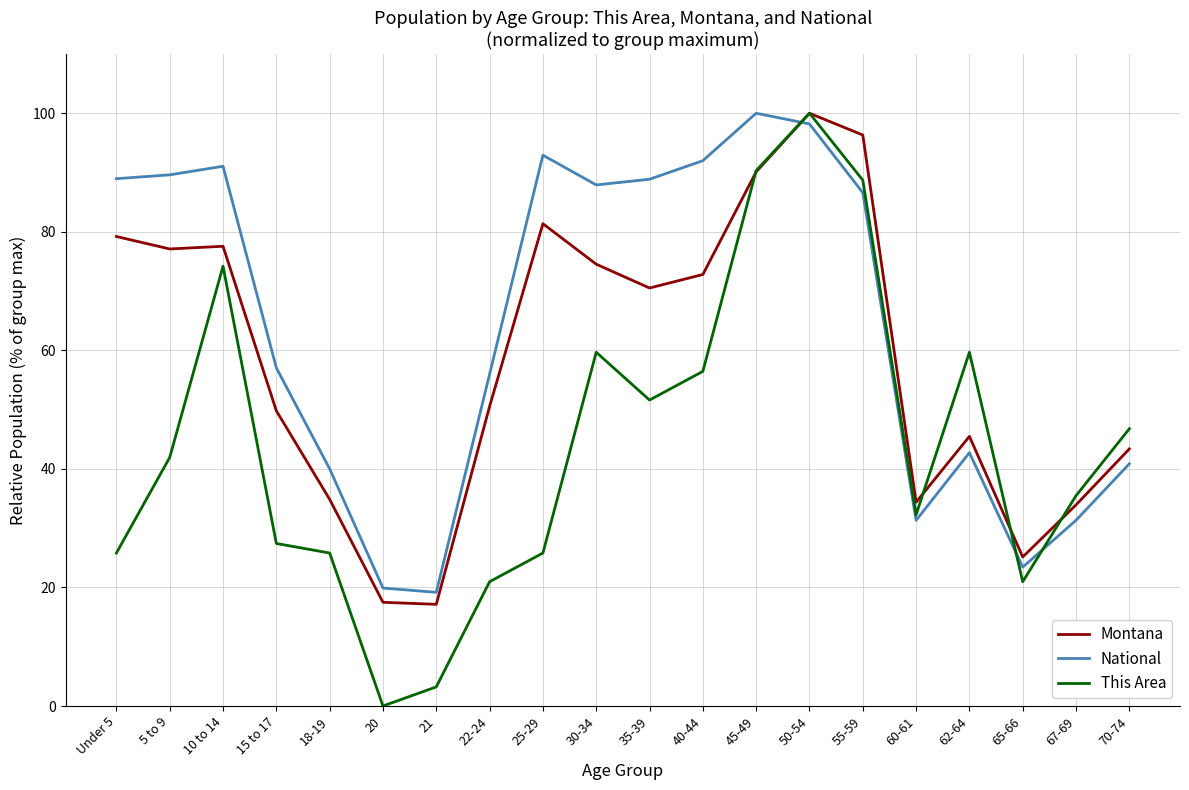

Which series has the largest range (max minus min)?

This Area